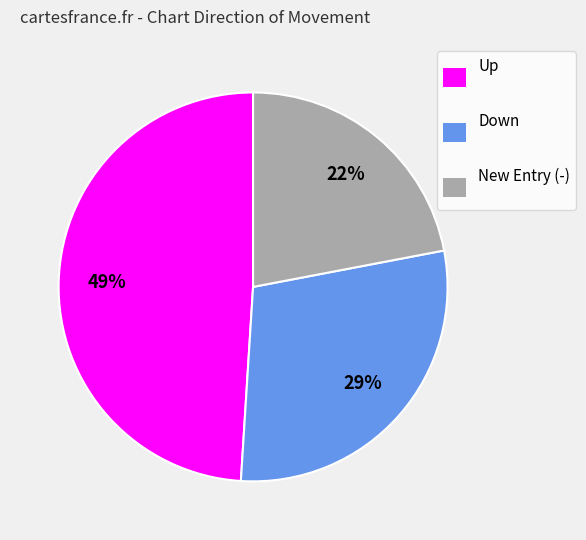

Which slice is the smallest?

New Entry (-)